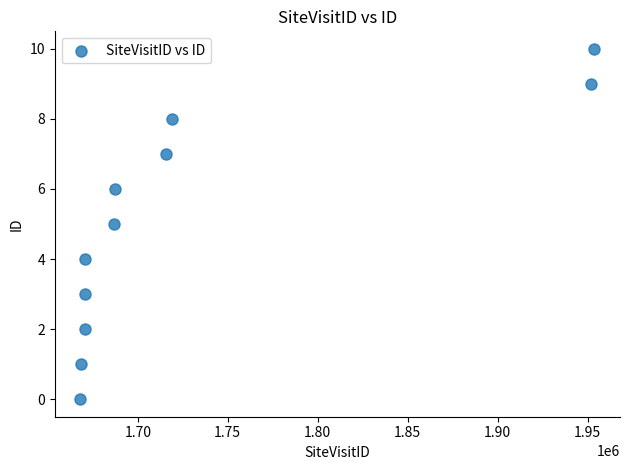

What is the average X value?

1733053